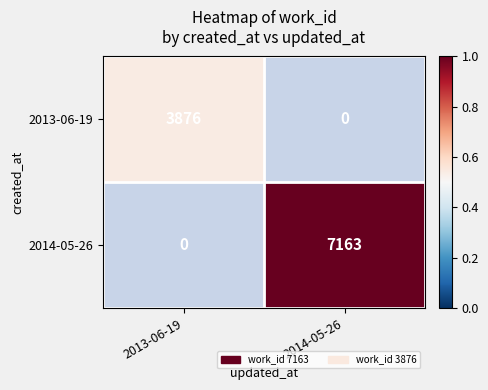

Is it true that 2014-05-26 equals 1858 at 2014-05-26?

False